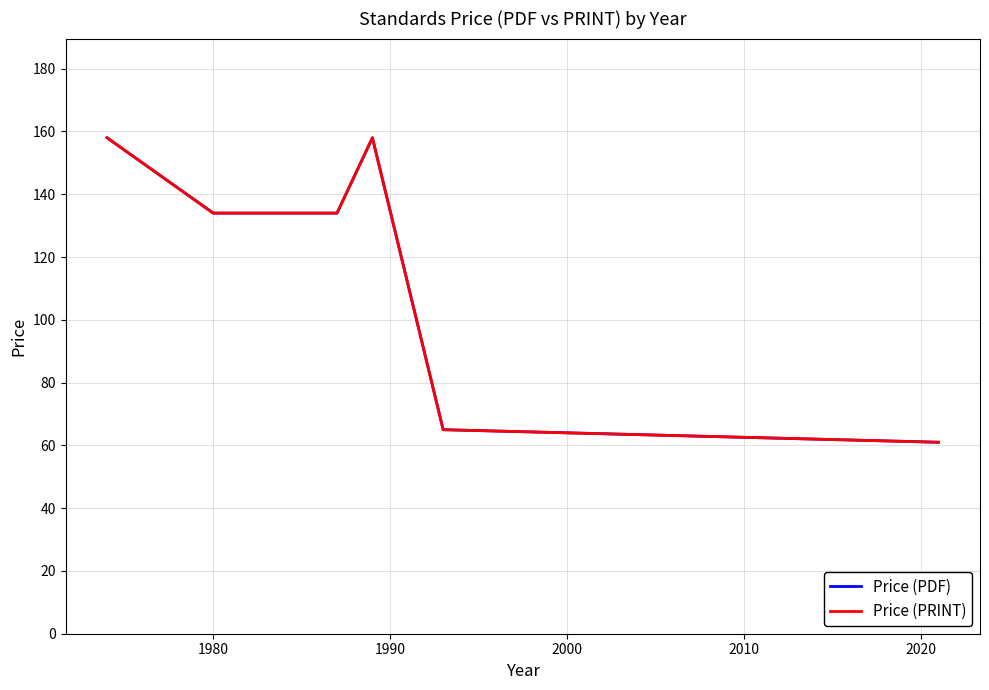

Is this an area chart (filled region under the line)?

No